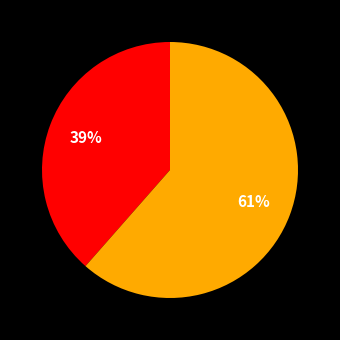

How many slices are in this pie chart?

2